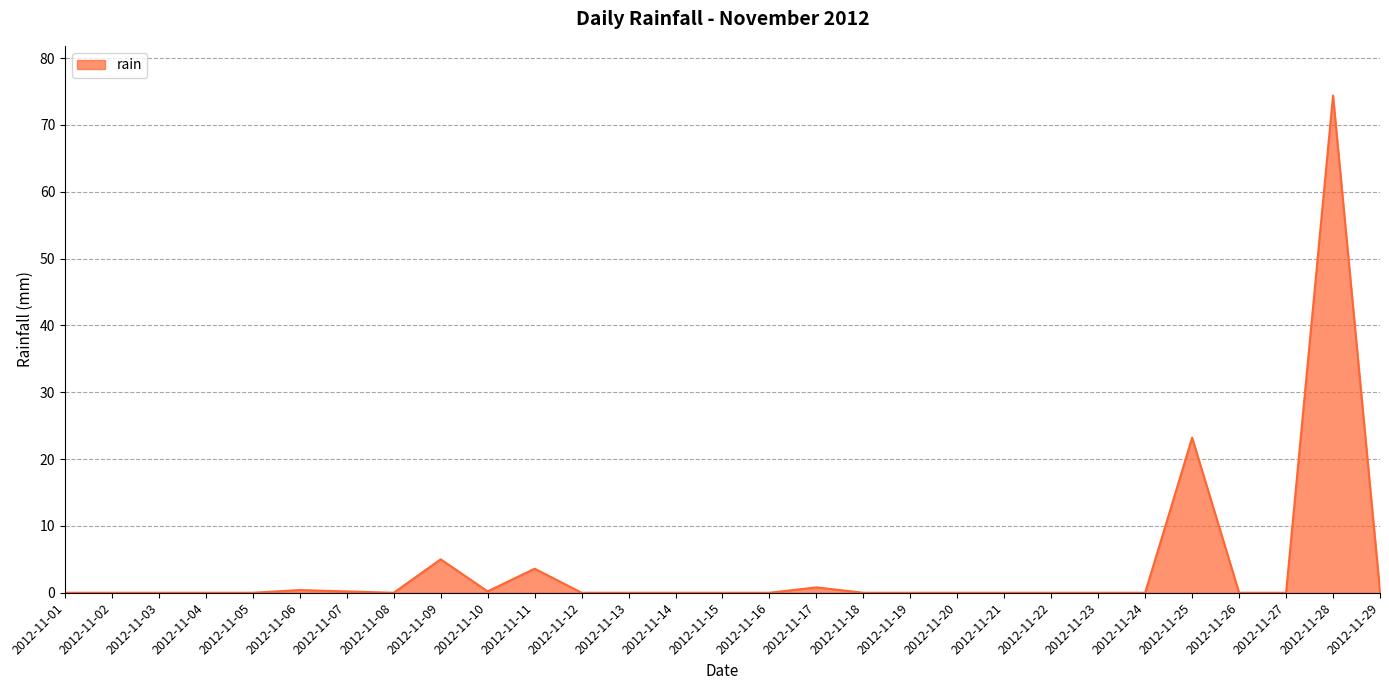

What is the maximum value shown in the chart?

74.4